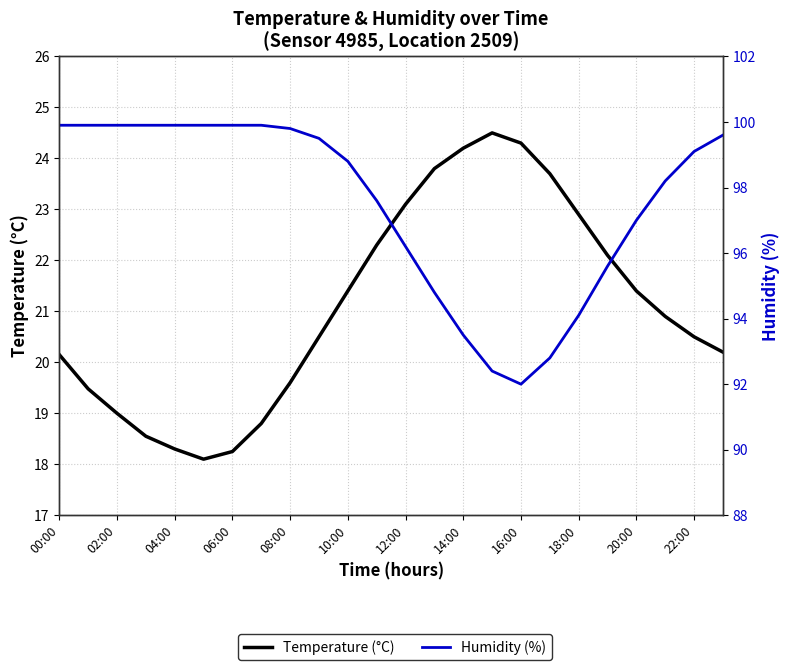

What is the average value of the Humidity (%) series?

97.5